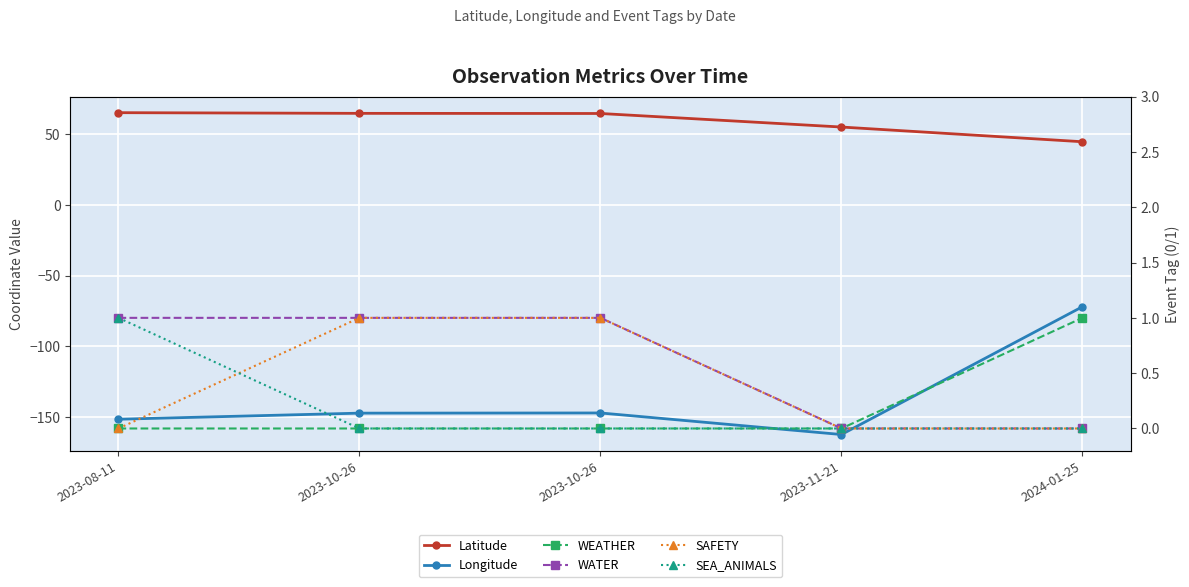

How many interior local valleys does the Longitude series have?

1